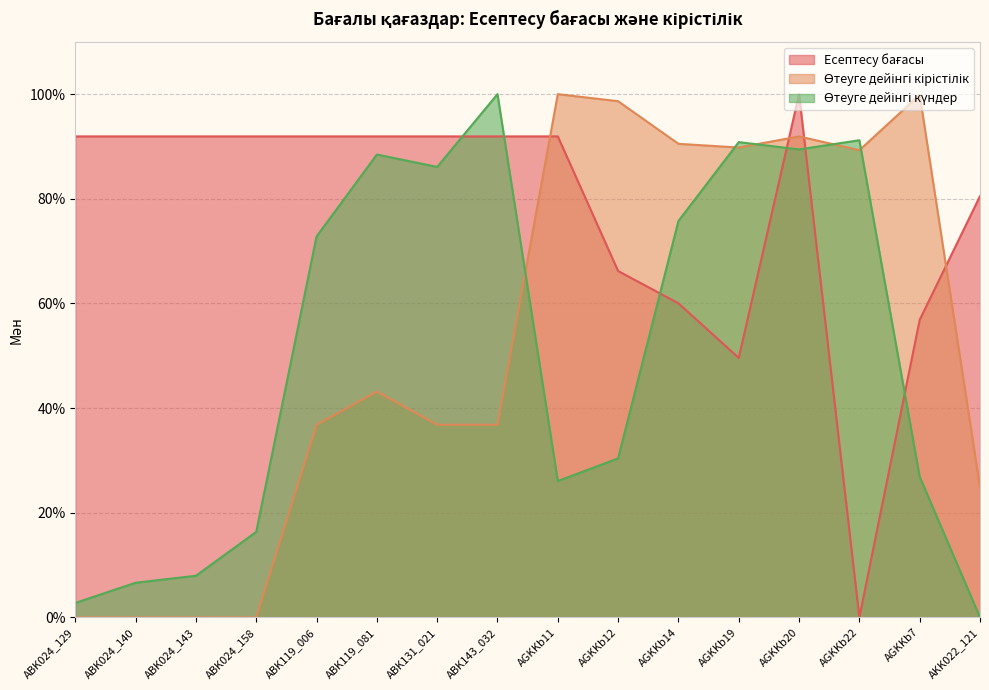

At how many categories does at least one series exceed 60?

16